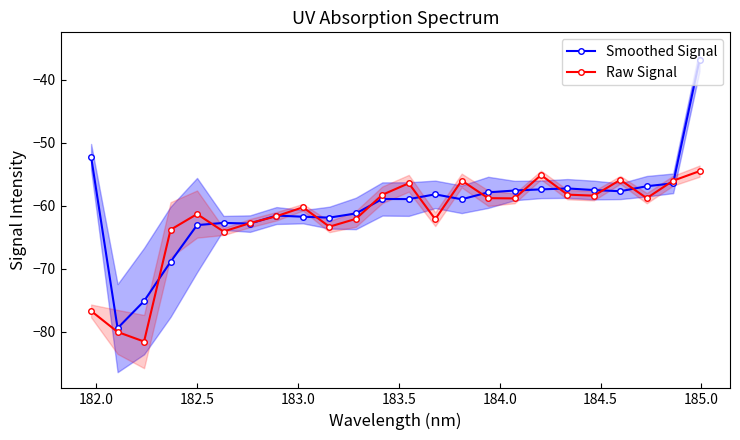

What is the minimum value shown in the chart?

-81.6